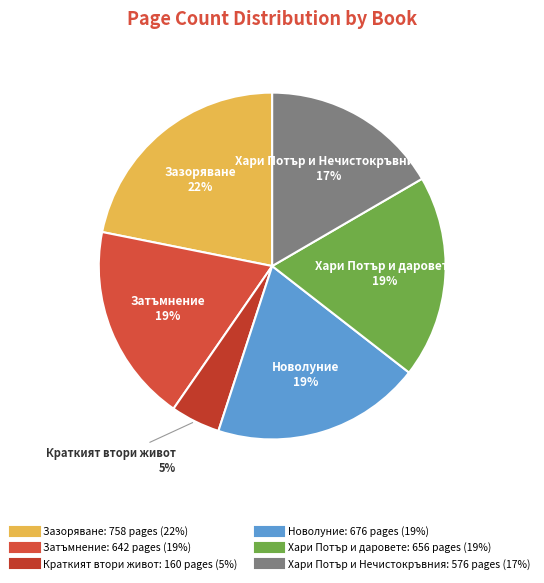

Count the number of slices in the pie.

6